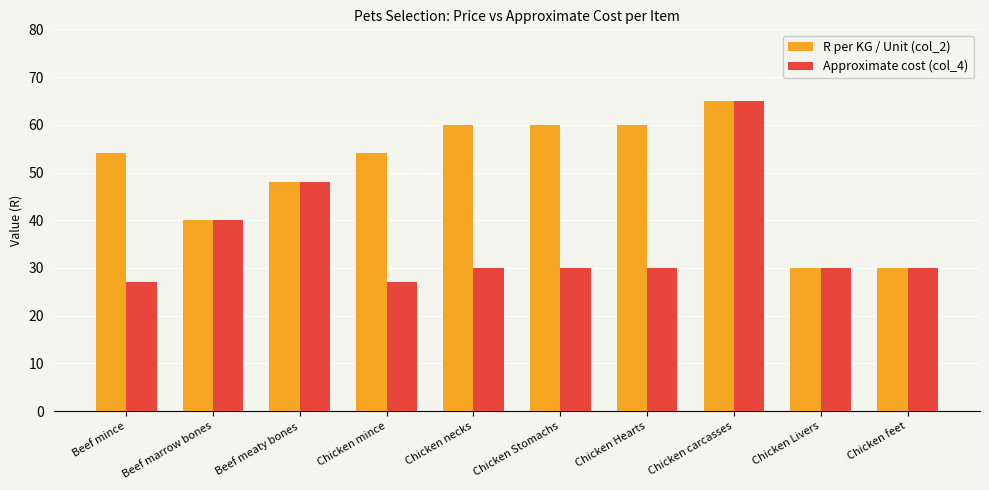

The Approximate cost (col_4) series shows 30 at Chicken necks. True or false?

True